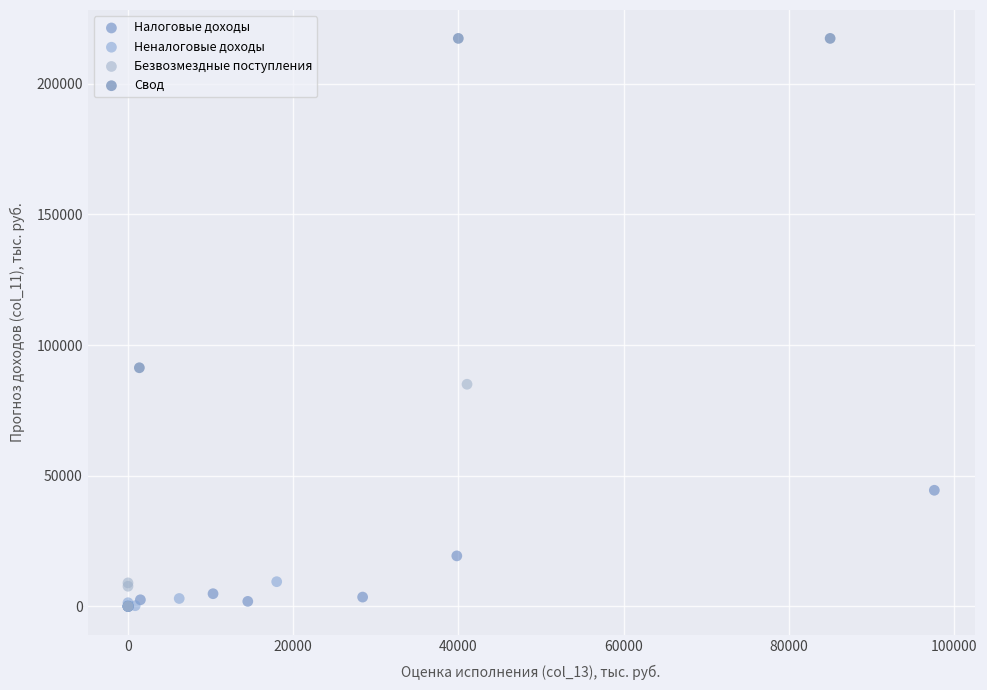

Which series has the largest Y range (max minus min)?

Свод